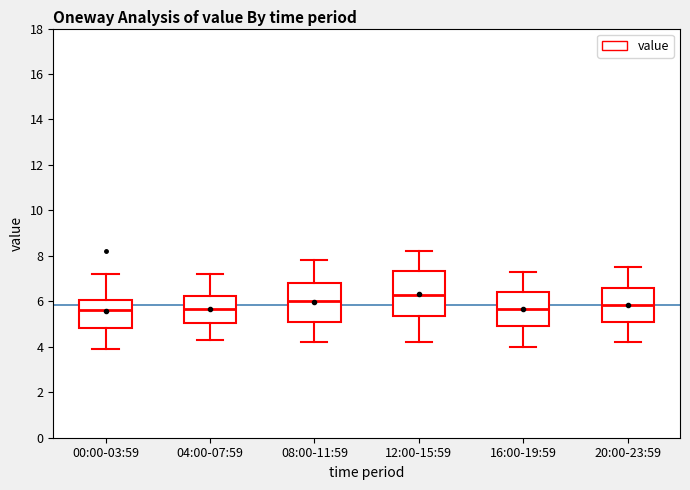

Reading left to right, transcribe this box plot: for each box, give where its median line is, the range the box spans, and where its two whiskers end, as read against the y-axis. The values are not printed on the chart, so give them approximately, as read against the axis.

00:00-03:59: median 5.6, box 4.8 to 6.0, whiskers 4.0 to 7.2
04:00-07:59: median 5.6, box 5.0 to 6.2, whiskers 4.4 to 7.2
08:00-11:59: median 6.0, box 5.2 to 6.8, whiskers 4.2 to 7.8
12:00-15:59: median 6.4, box 5.4 to 7.4, whiskers 4.2 to 8.2
16:00-19:59: median 5.6, box 5.0 to 6.4, whiskers 4.0 to 7.4
20:00-23:59: median 5.8, box 5.2 to 6.6, whiskers 4.2 to 7.6